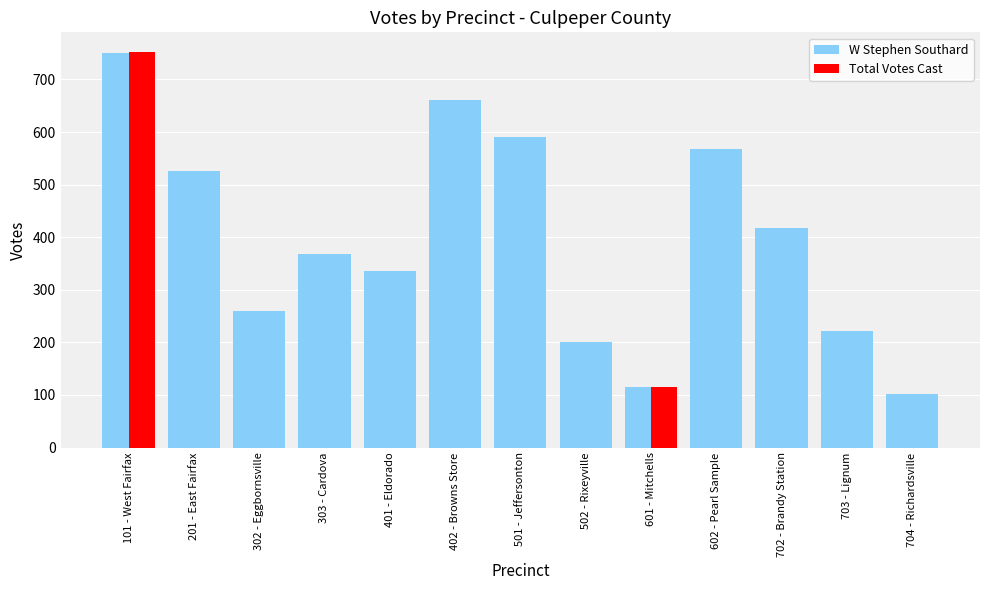

What position from the left is 401 - Eldorado?

5